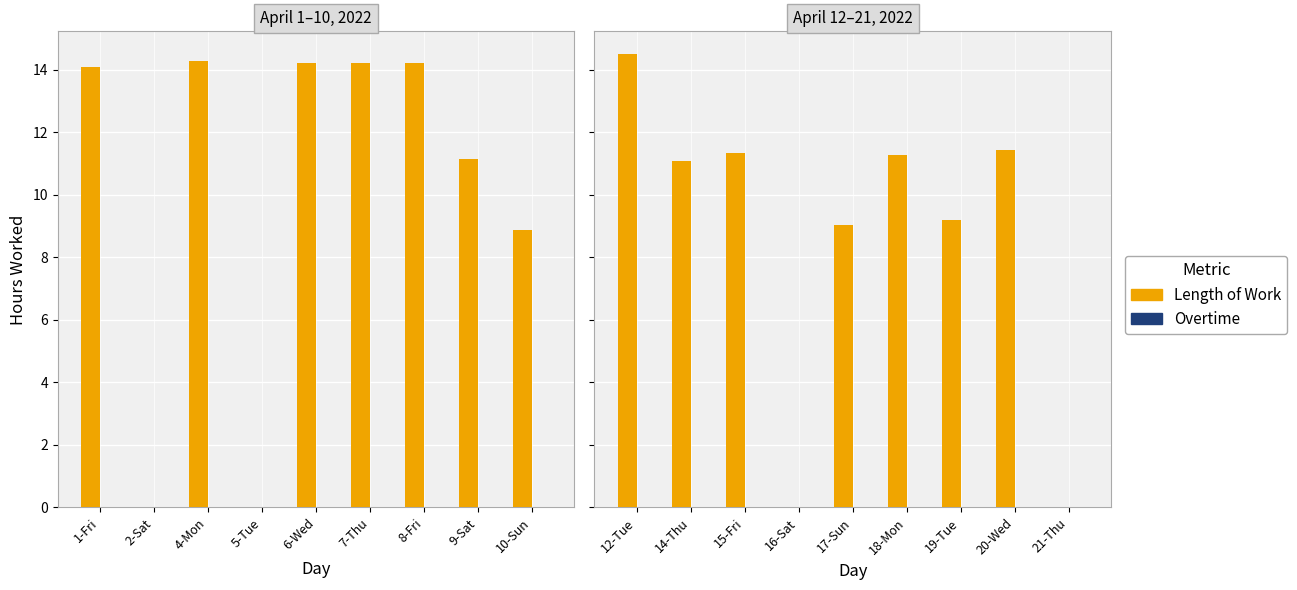

Which series has the widest spread of values?

Length of Work